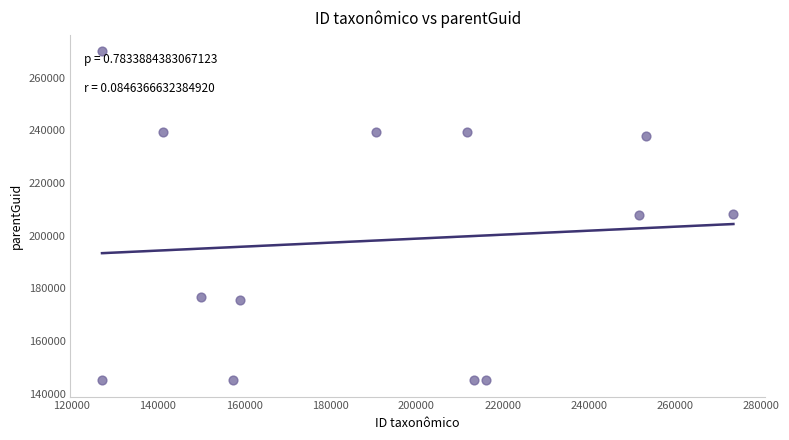

What is the range of Y values (max minus min)?

125021